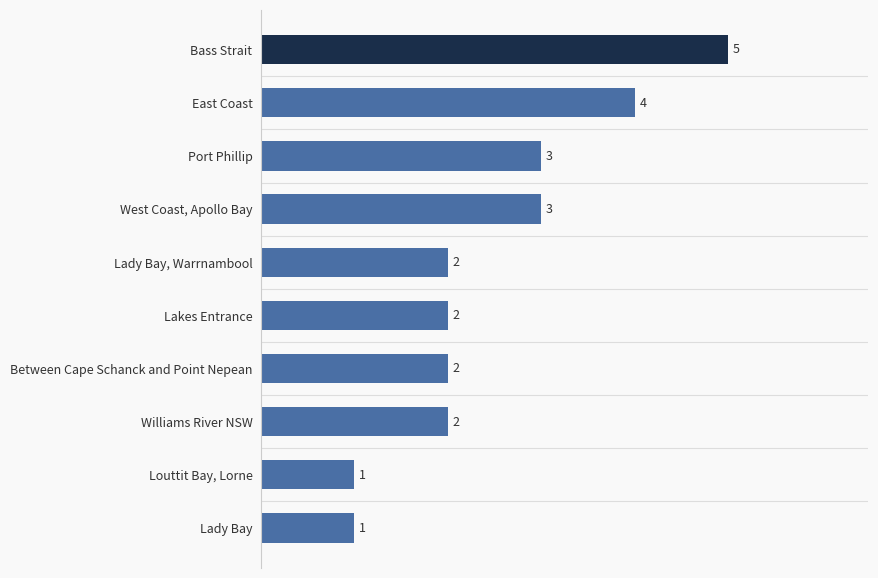

Which label corresponds to the largest value in the chart?

Bass Strait